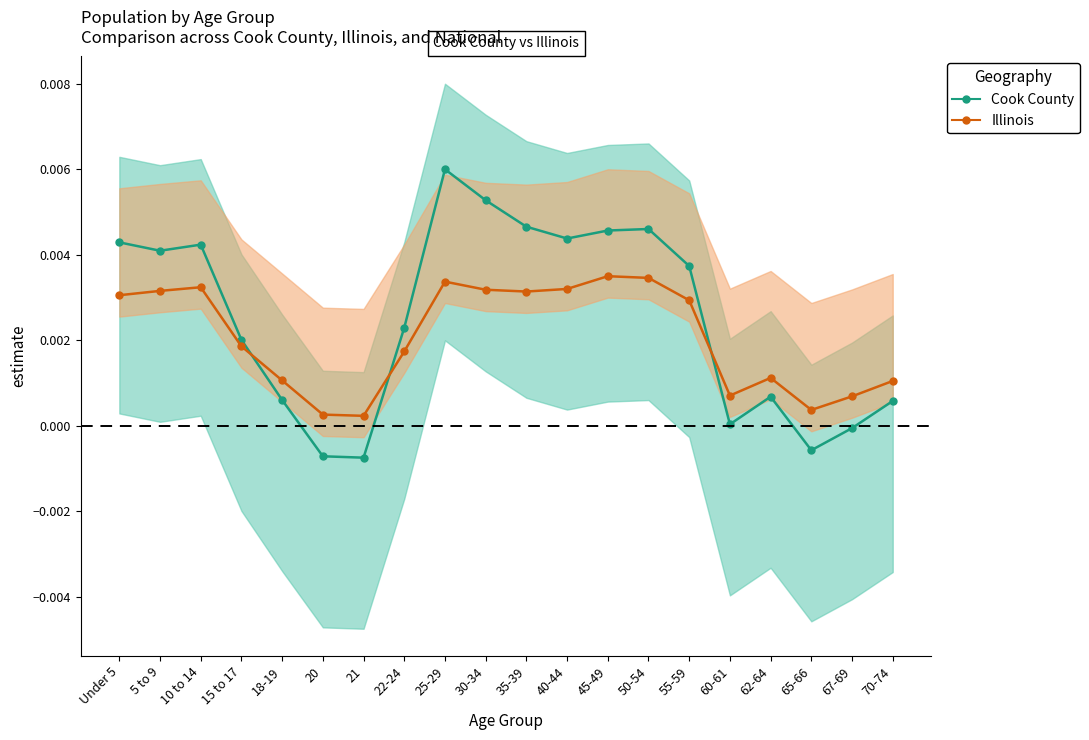

Between 15 to 17 and 21, which series saw the biggest shift?

Cook County